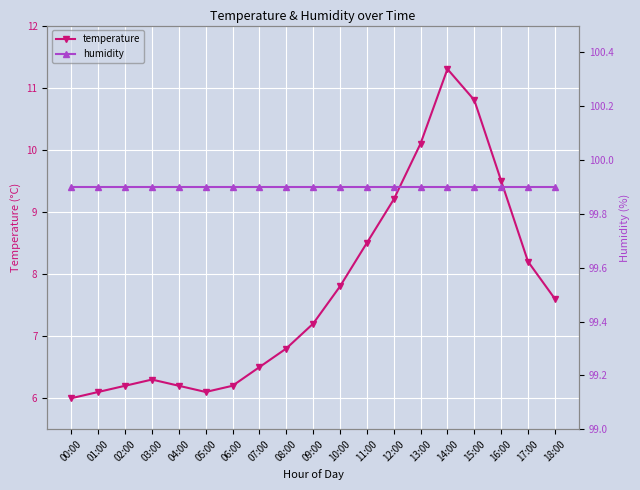

The value of humidity at 03:00 is 156.5. True or false?

False